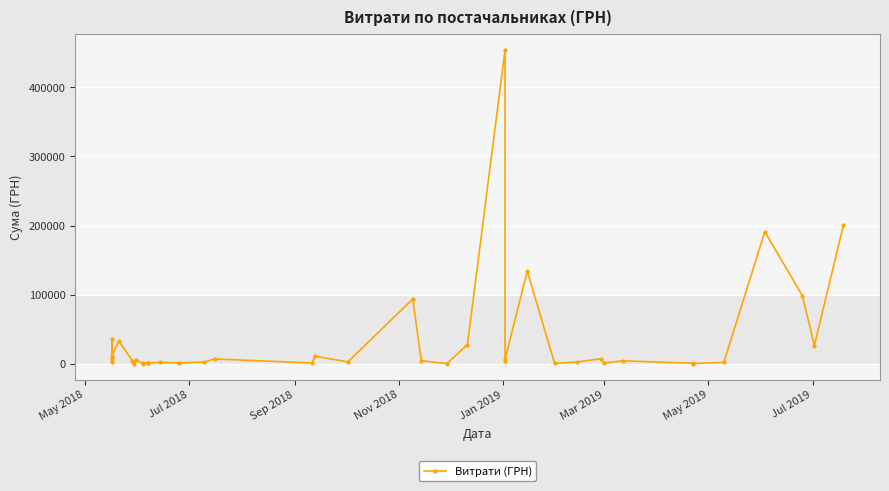

What is the difference between the second highest and minimum values?

200431.3